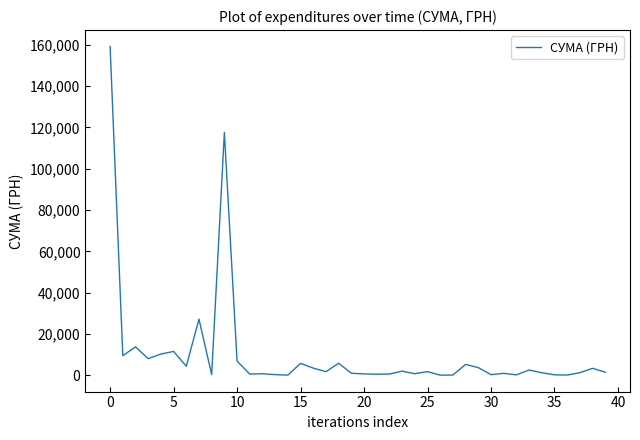

What is the maximum value shown in the chart?

159095.4